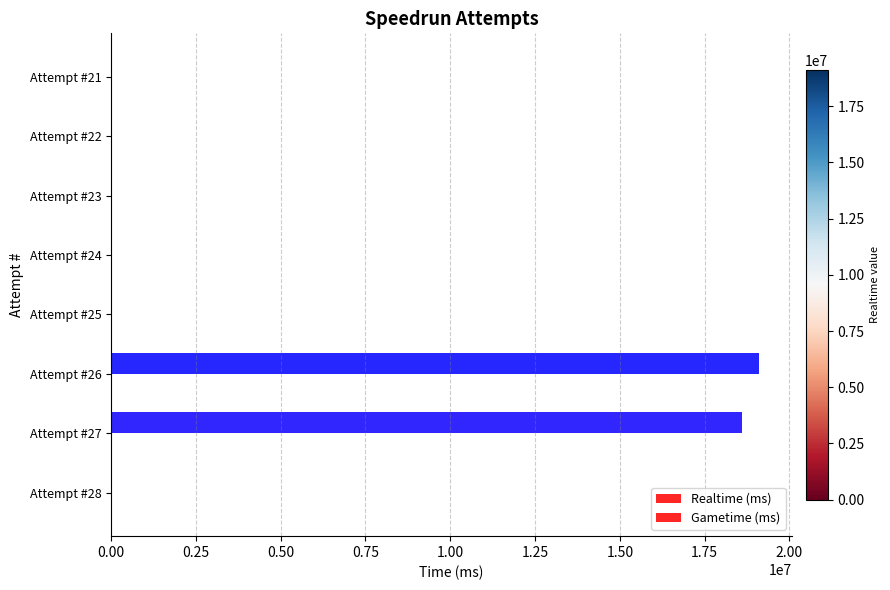

Does the chart contain stacked bars?

No